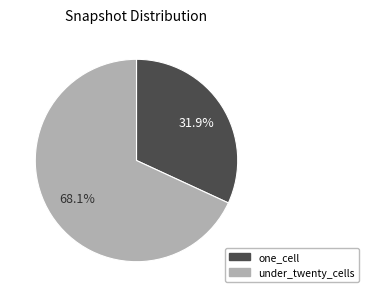

Does any single category account for the majority?

Yes